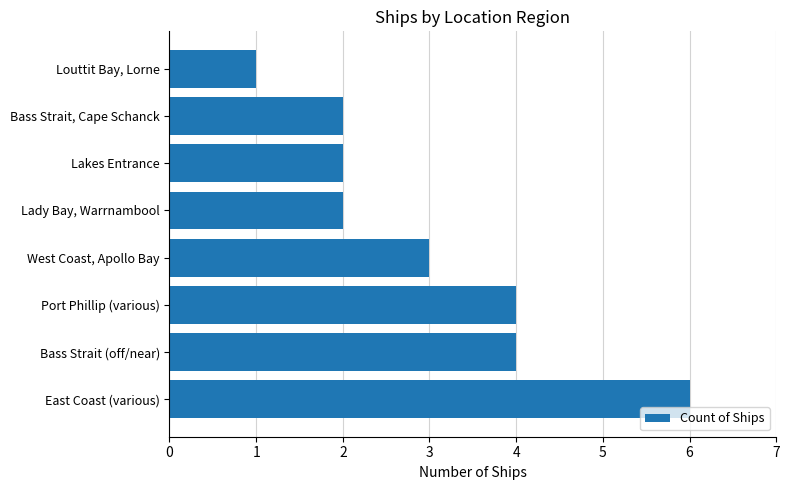

Approximately how many times larger is the value at Louttit Bay, Lorne compared to West Coast, Apollo Bay?

0.3